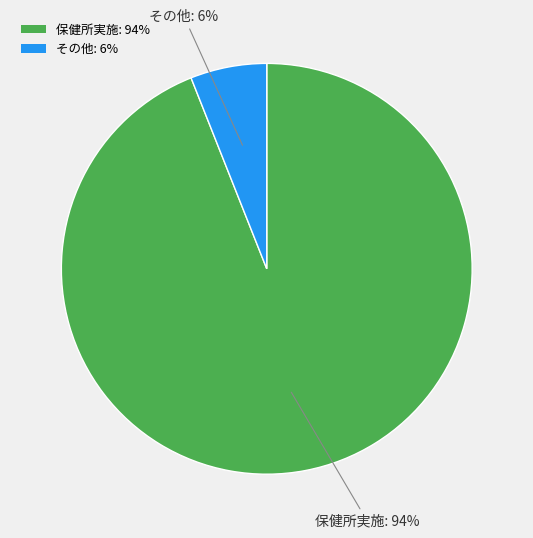

Do その他: 6% and 保健所実施: 94% together represent more than half of the pie?

Yes